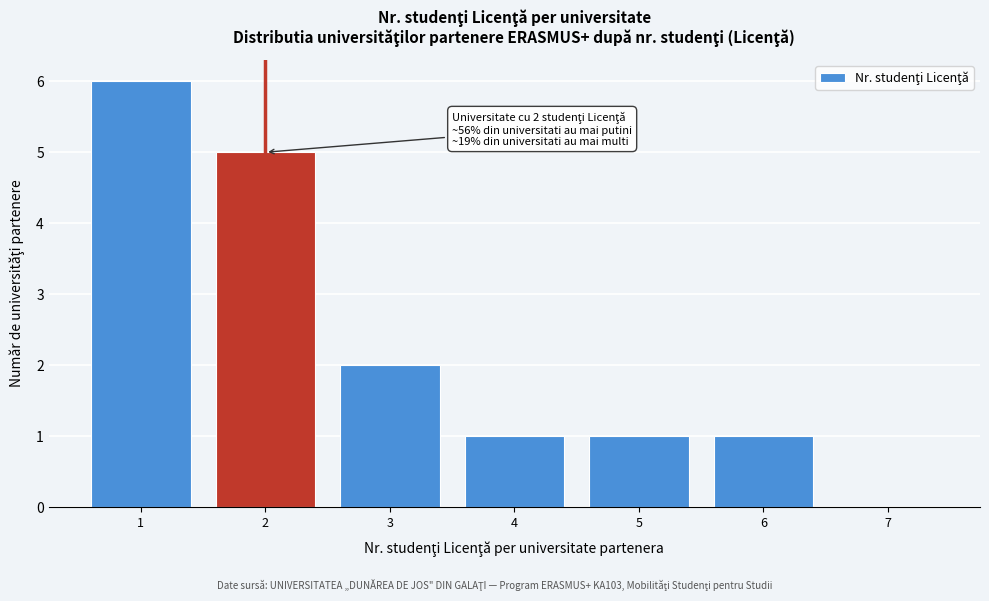

Reading left to right, list all the values displayed in this chart.

1=6	2=5	3=2	4=1	5=1	6=1	7=0